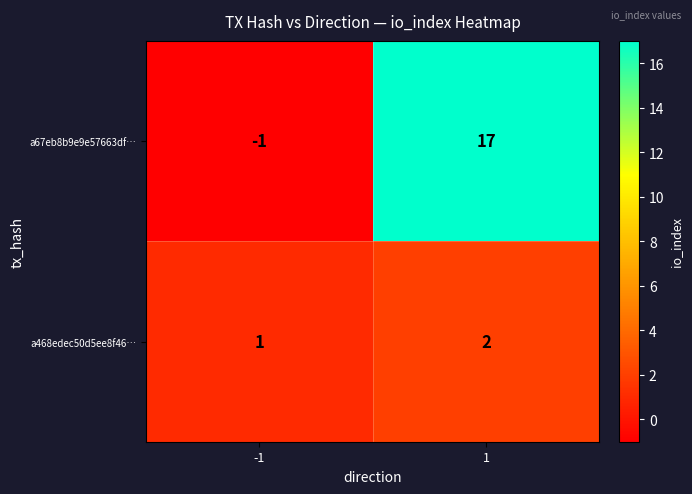

What is the total value across all series at 1?

19